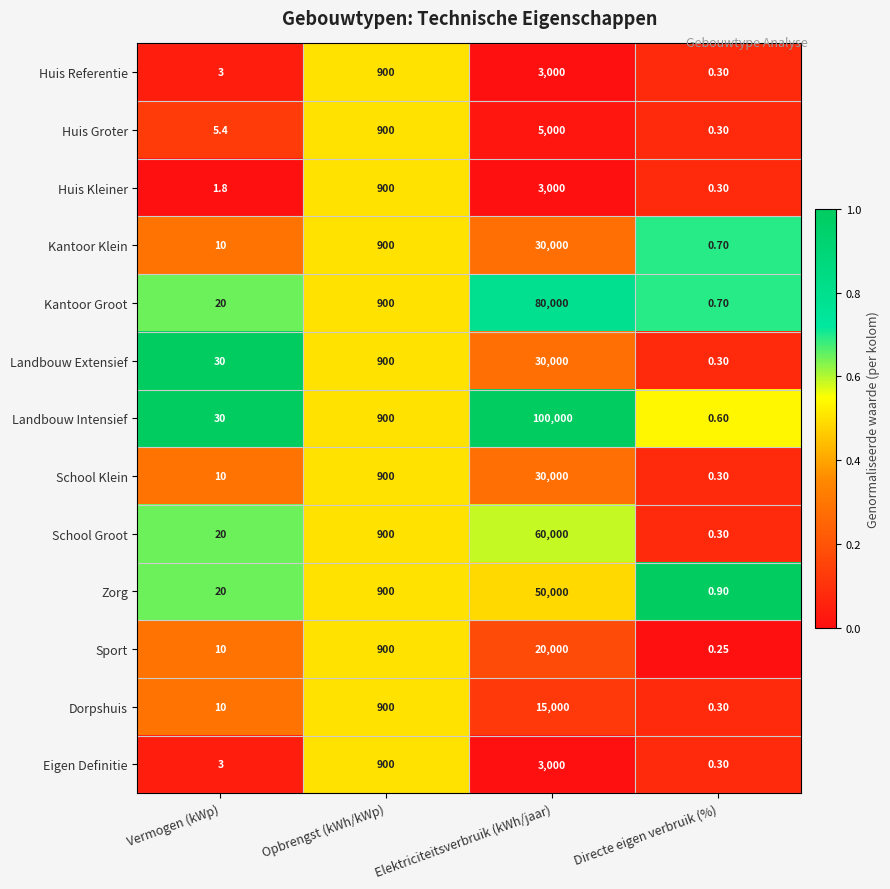

List the labels in order of Huis Groter value, largest first.

Elektriciteitsverbruik (kWh/jaar), Opbrengst (kWh/kWp), Vermogen (kWp), Directe eigen verbruik (%)